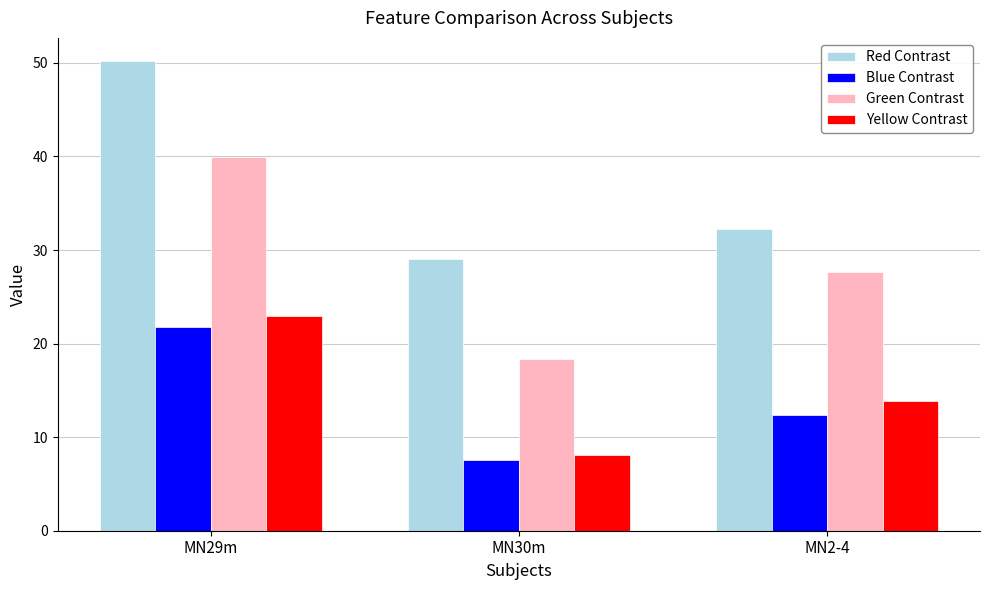

What is the value of the Yellow Contrast bar at the 2nd from the left?

8.1